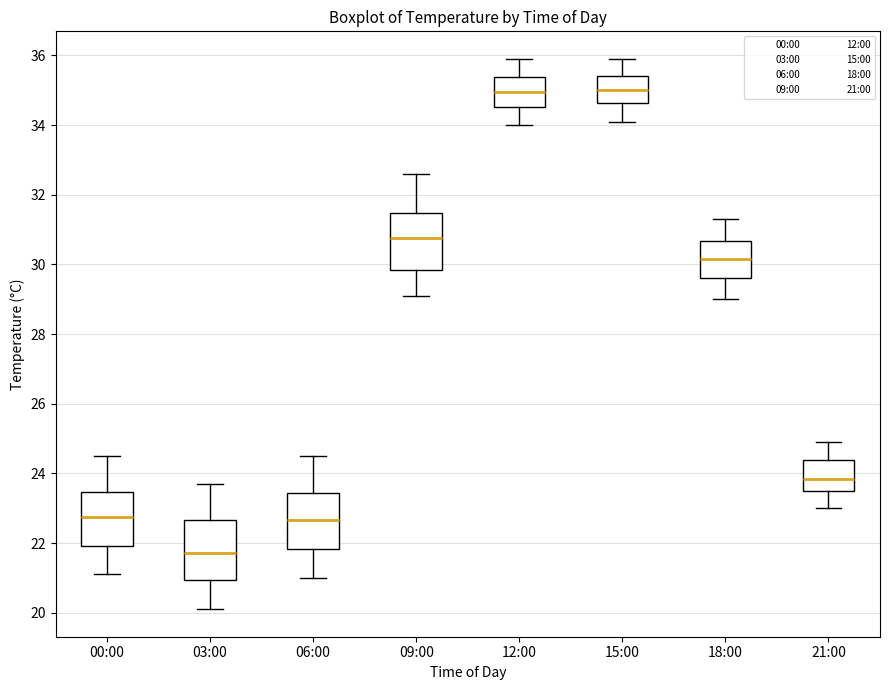

Where is the lower edge of the box for 06:00 on the y-axis? The values are not printed on the chart, so give them approximately, as read against the axis.

21.8